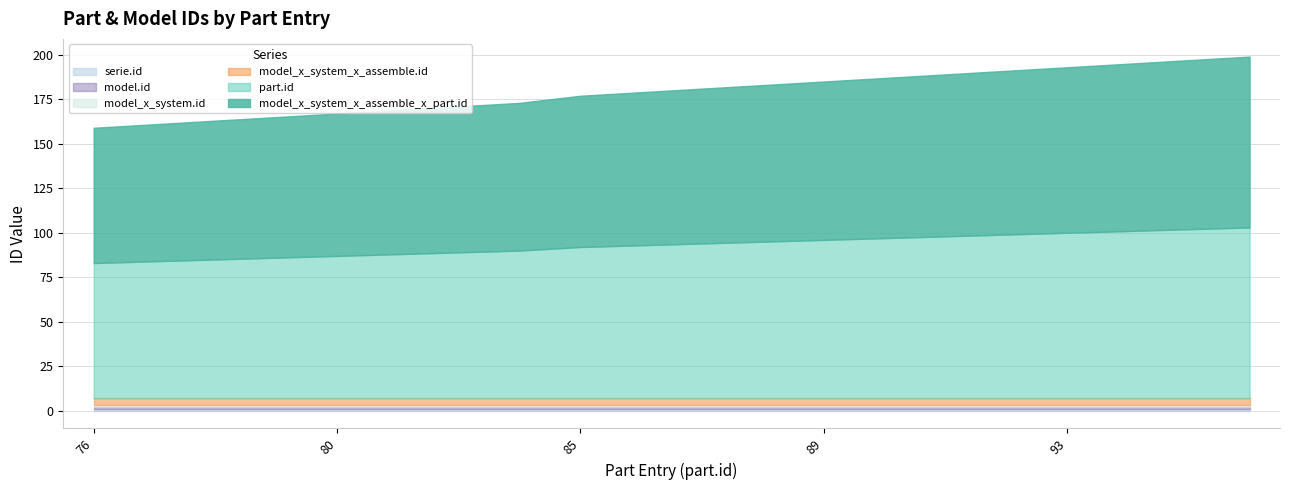

Between 90 and 94, which is larger?

94